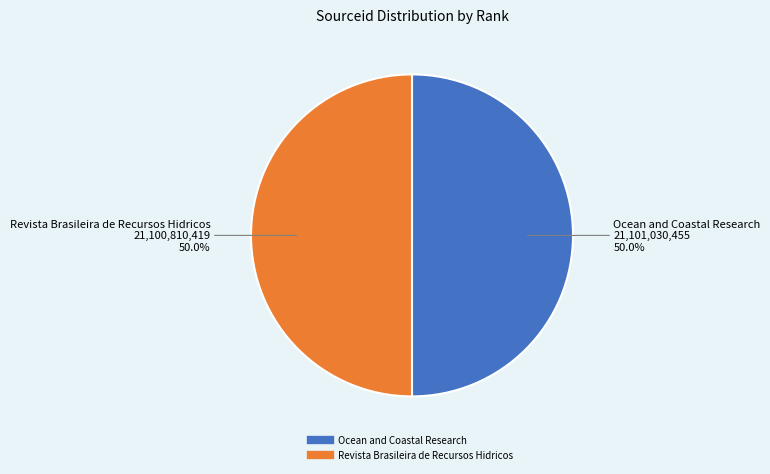

Combined, what portion of the pie is Ocean and Coastal Research and Revista Brasileira de Recursos Hidricos?

100.0%